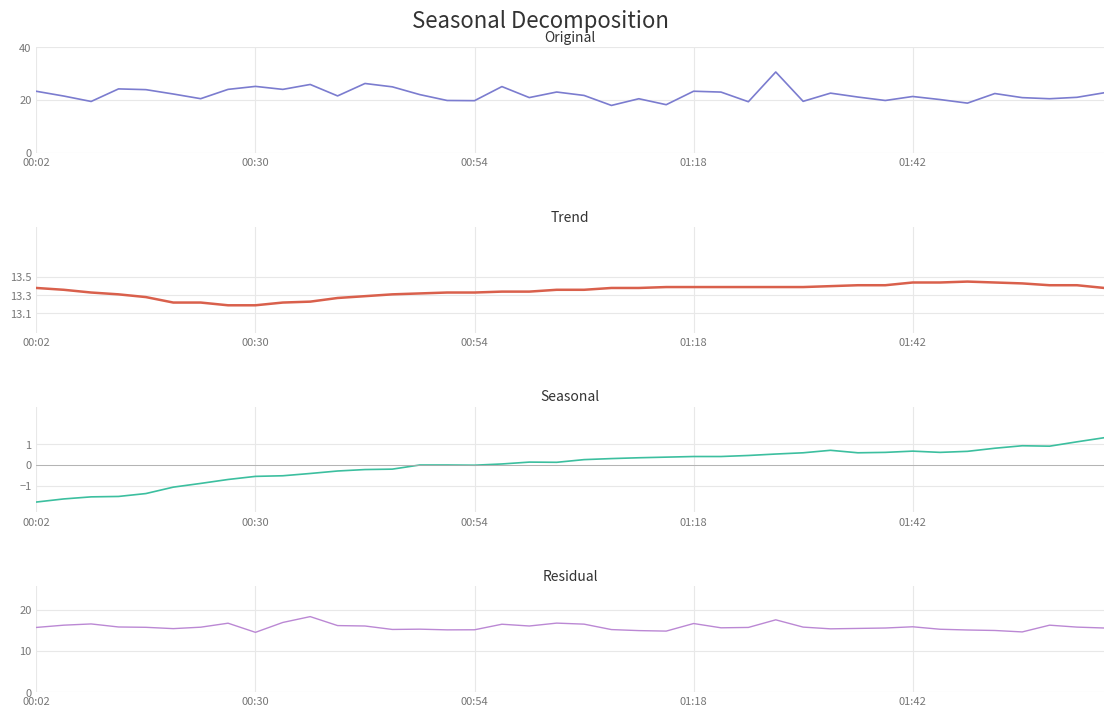

The value of BME280_temperature at 35 is 19.6. True or false?

False